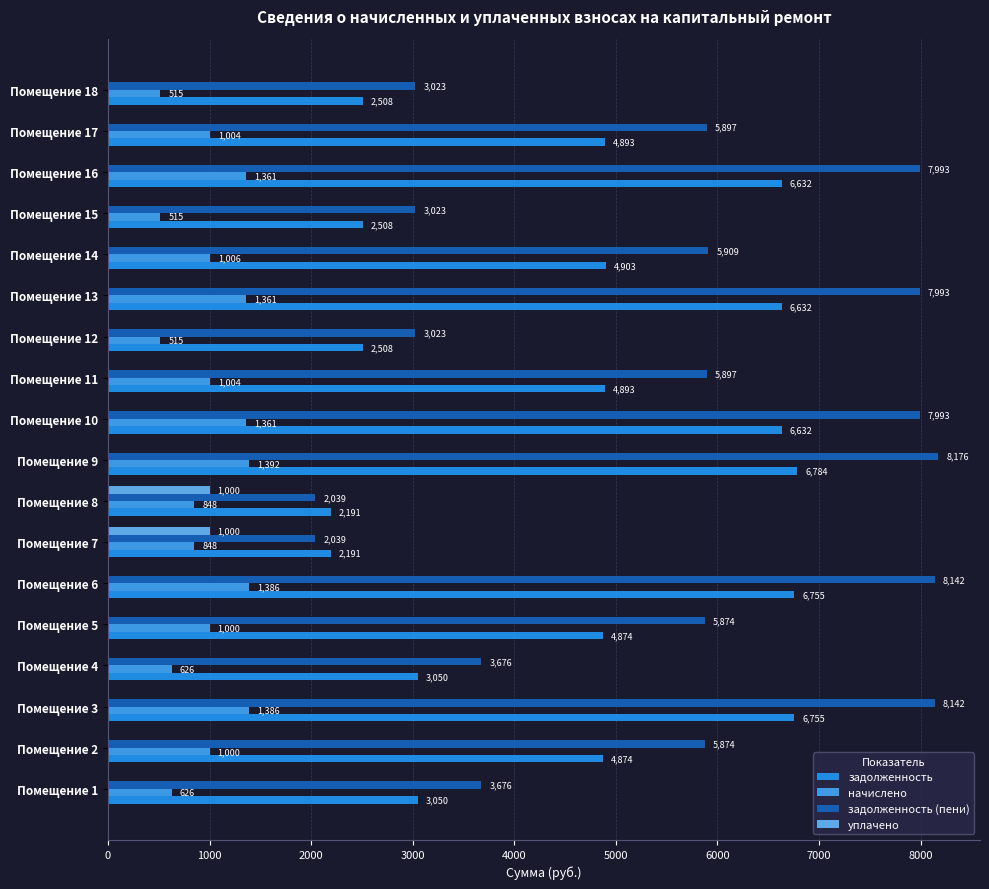

What are all the series names shown in the legend?

задолженность, начислено, задолженность (пени), уплачено